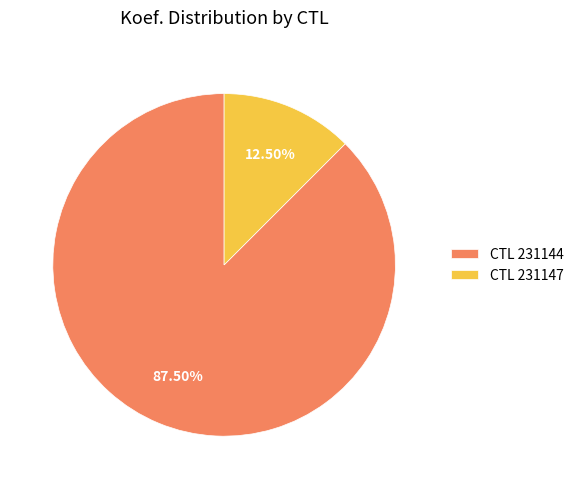

What is the ratio of the value at CTL 231144 to the value at CTL 231147?

7.0